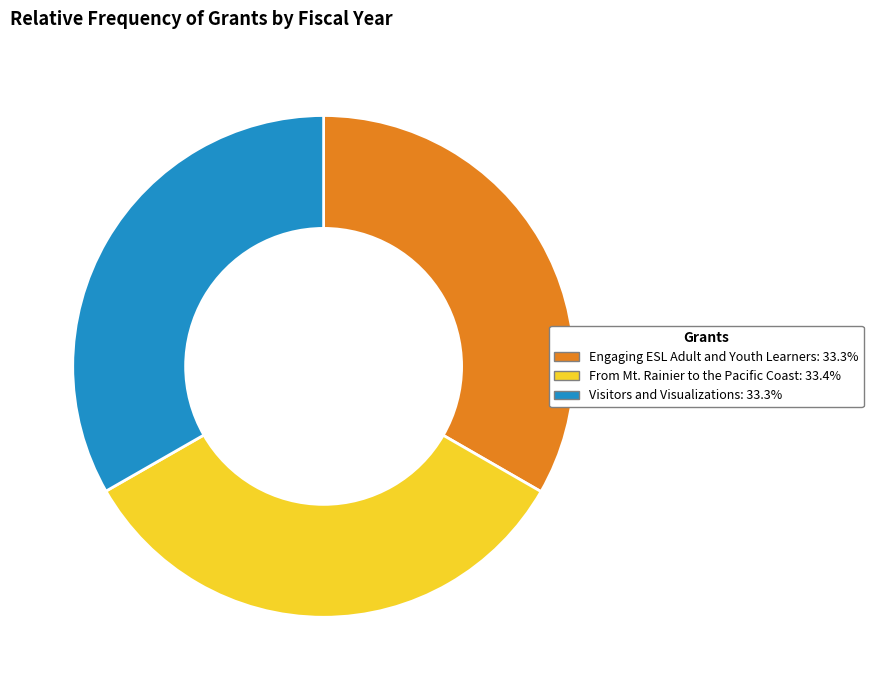

Is there any slice that represents more than half of the pie?

No